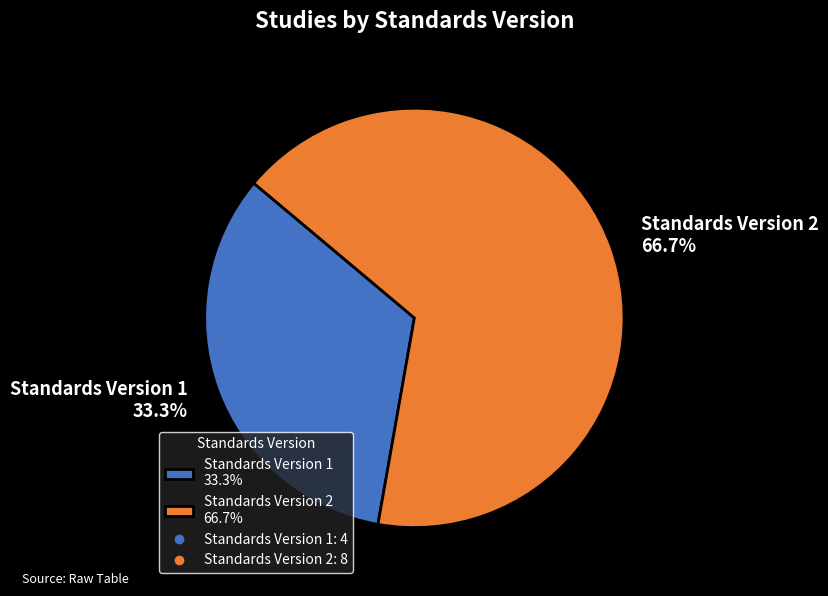

Which category accounts for the majority?

Standards Version 2 66.7%